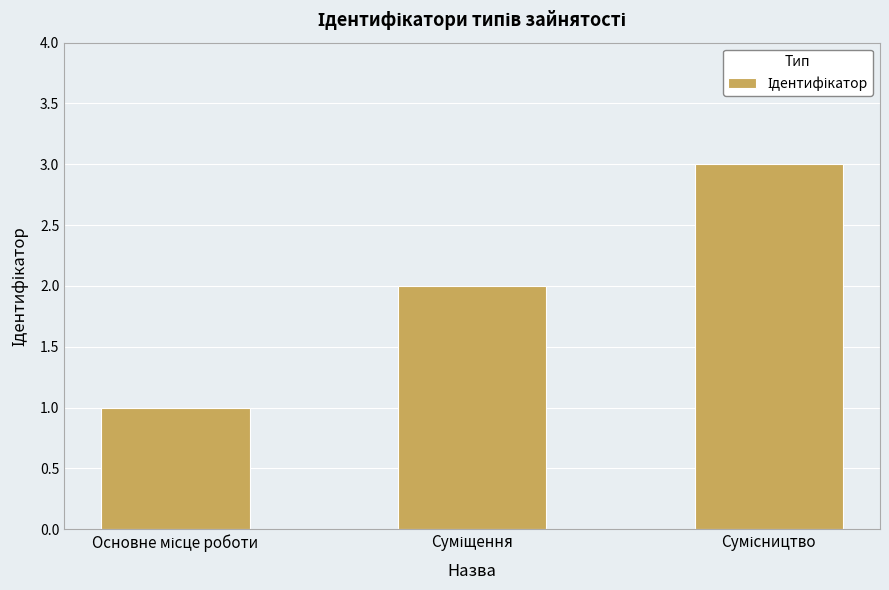

What is the difference between the maximum and minimum values?

2